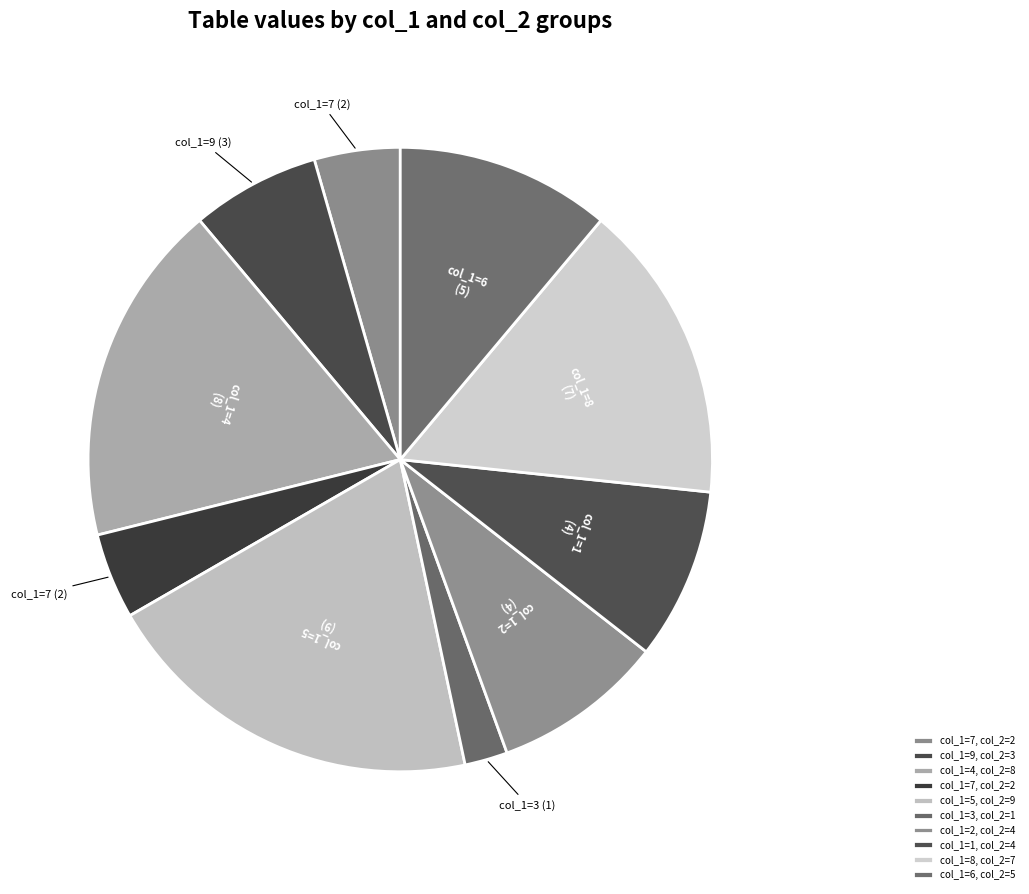

How many slices are in this pie chart?

10